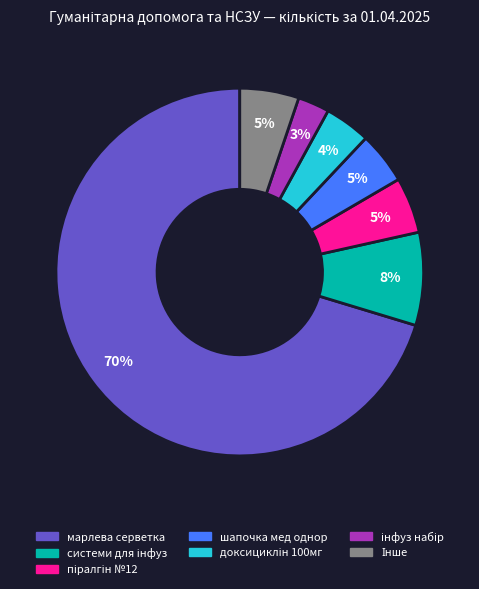

Count the number of slices in the pie.

7